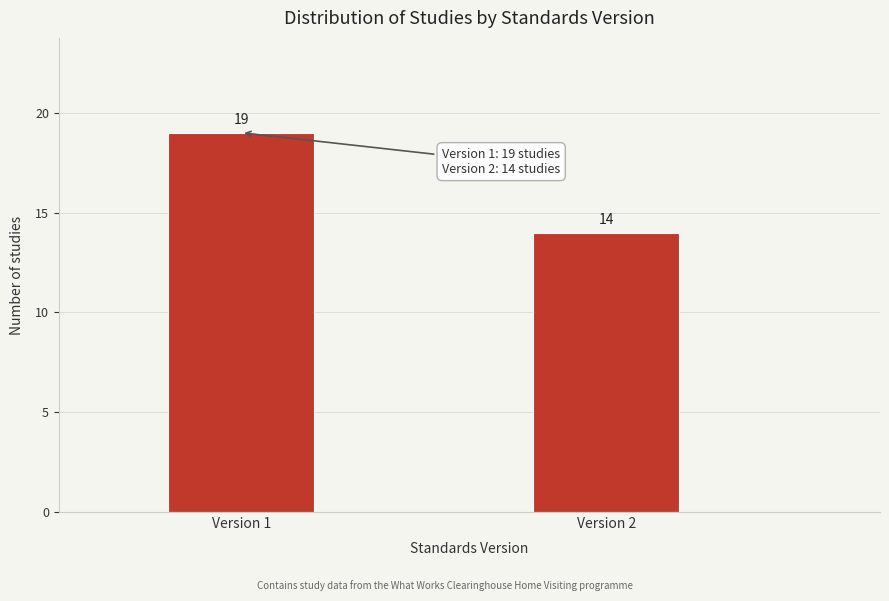

Reading left to right, list all the values displayed in this chart.

19	14